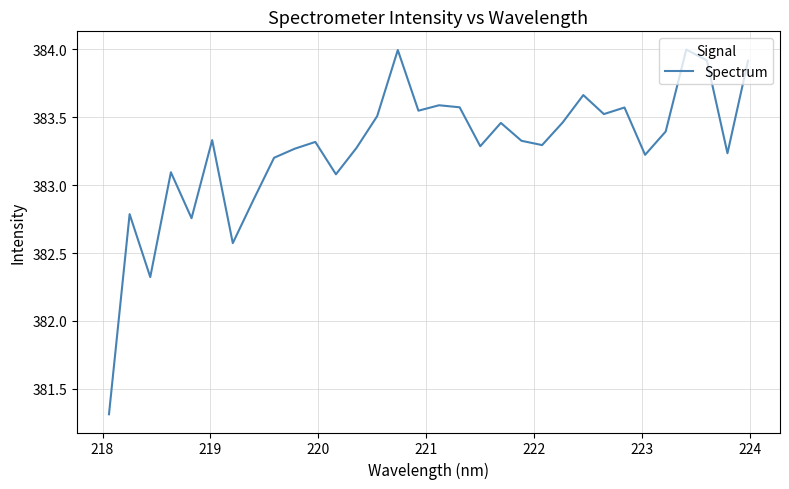

What is the greatest value displayed?

384.0